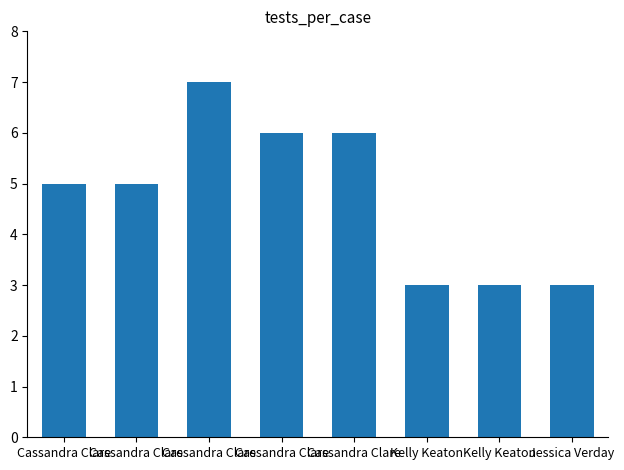

Count the number of data series in this chart.

1